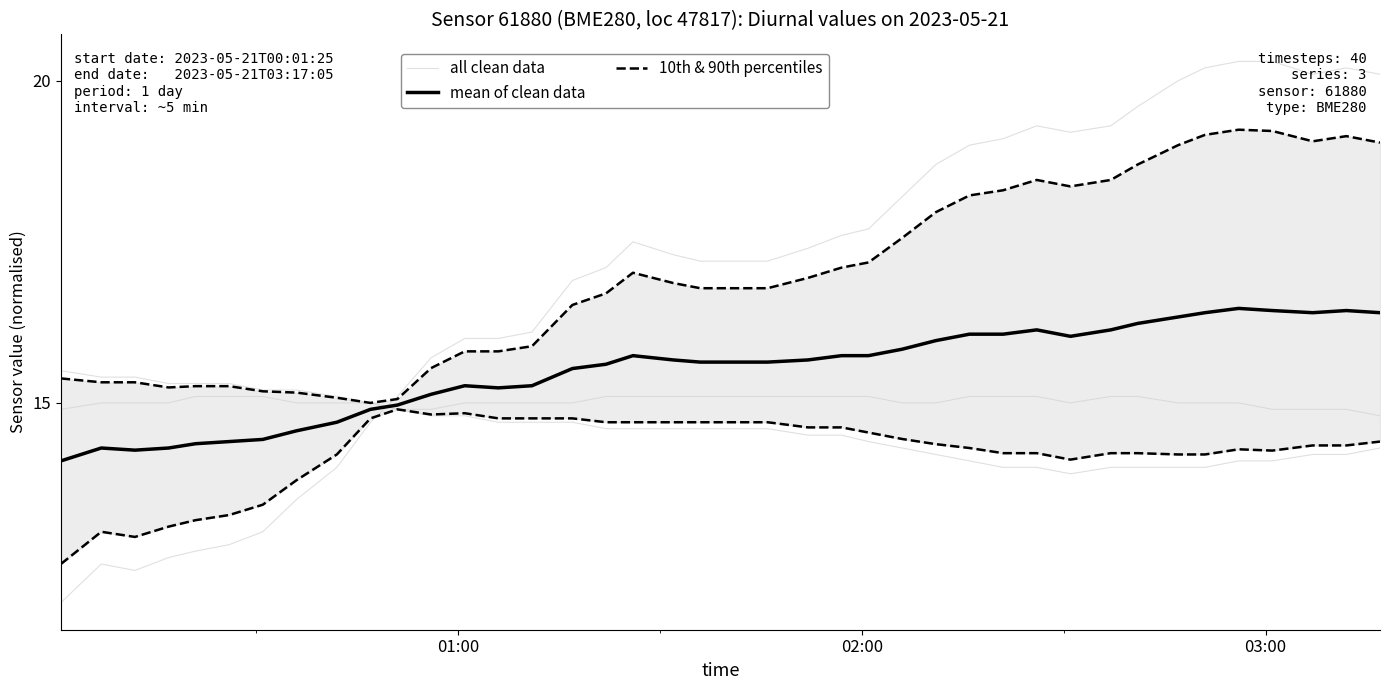

True or false: mean of clean data and all clean data intersect in this chart.

True